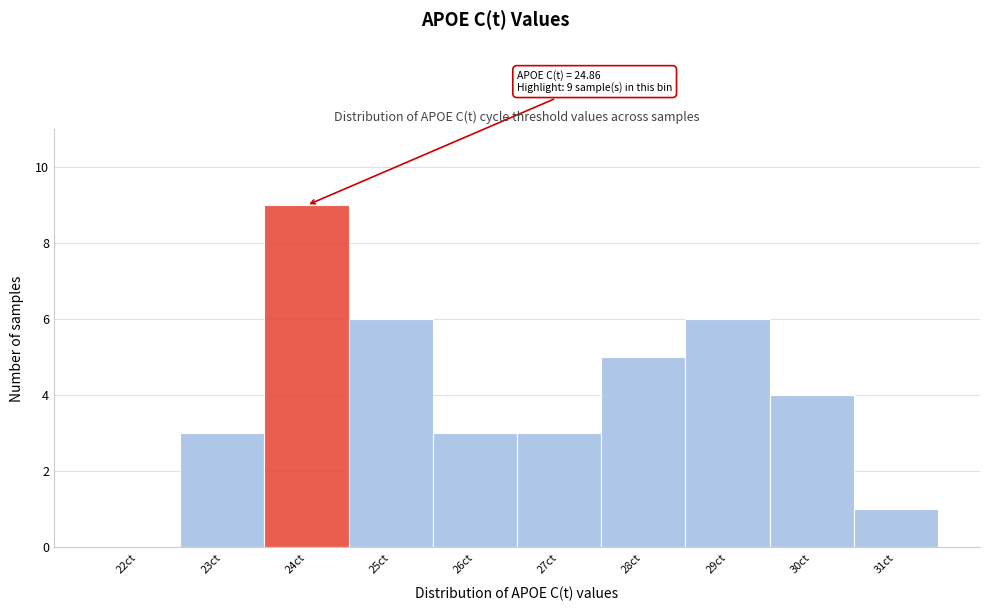

Reading left to right, transcribe all the data shown in this chart.

22ct=0	23ct=3	24ct=9	25ct=6	26ct=3	27ct=3	28ct=5	29ct=6	30ct=4	31ct=1